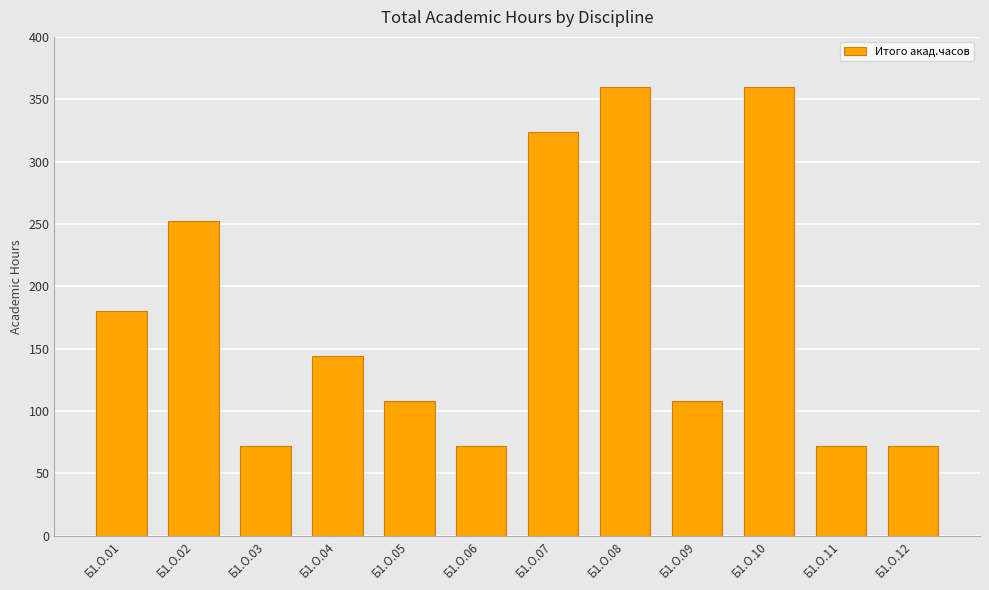

How many series are shown in this chart?

1